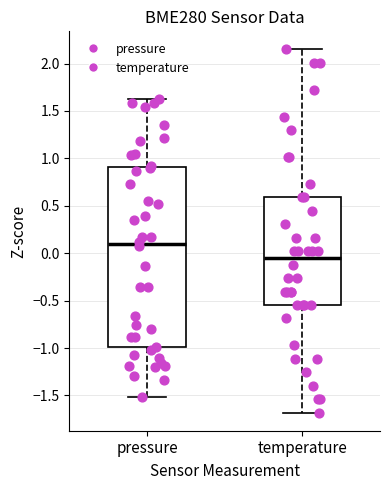

Which box has the highest median line?

pressure